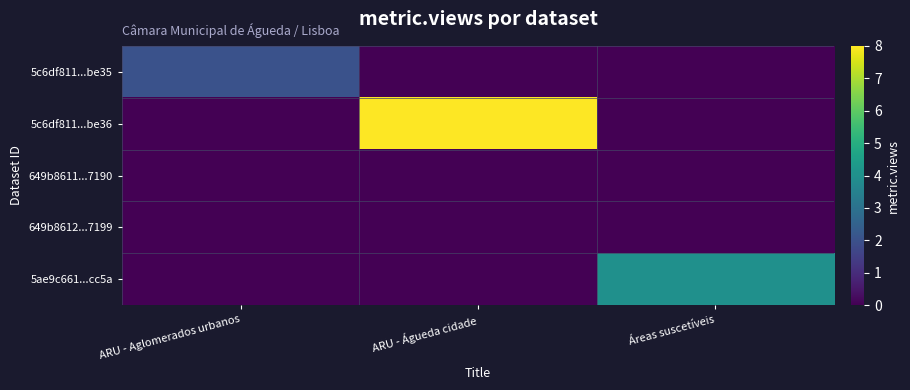

List the series in order of their peak value, highest first.

5c6df811...be36, 5ae9c661...cc5a, 5c6df811...be35, 649b8611...7190, 649b8612...7199